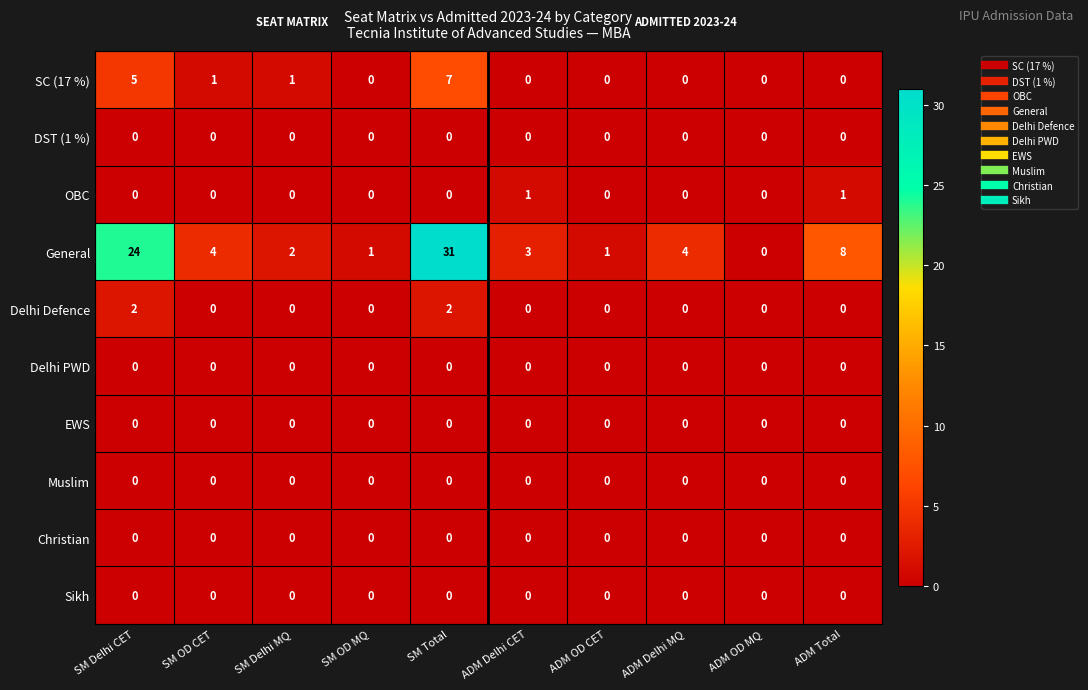

Which series has the largest total across all categories?

General